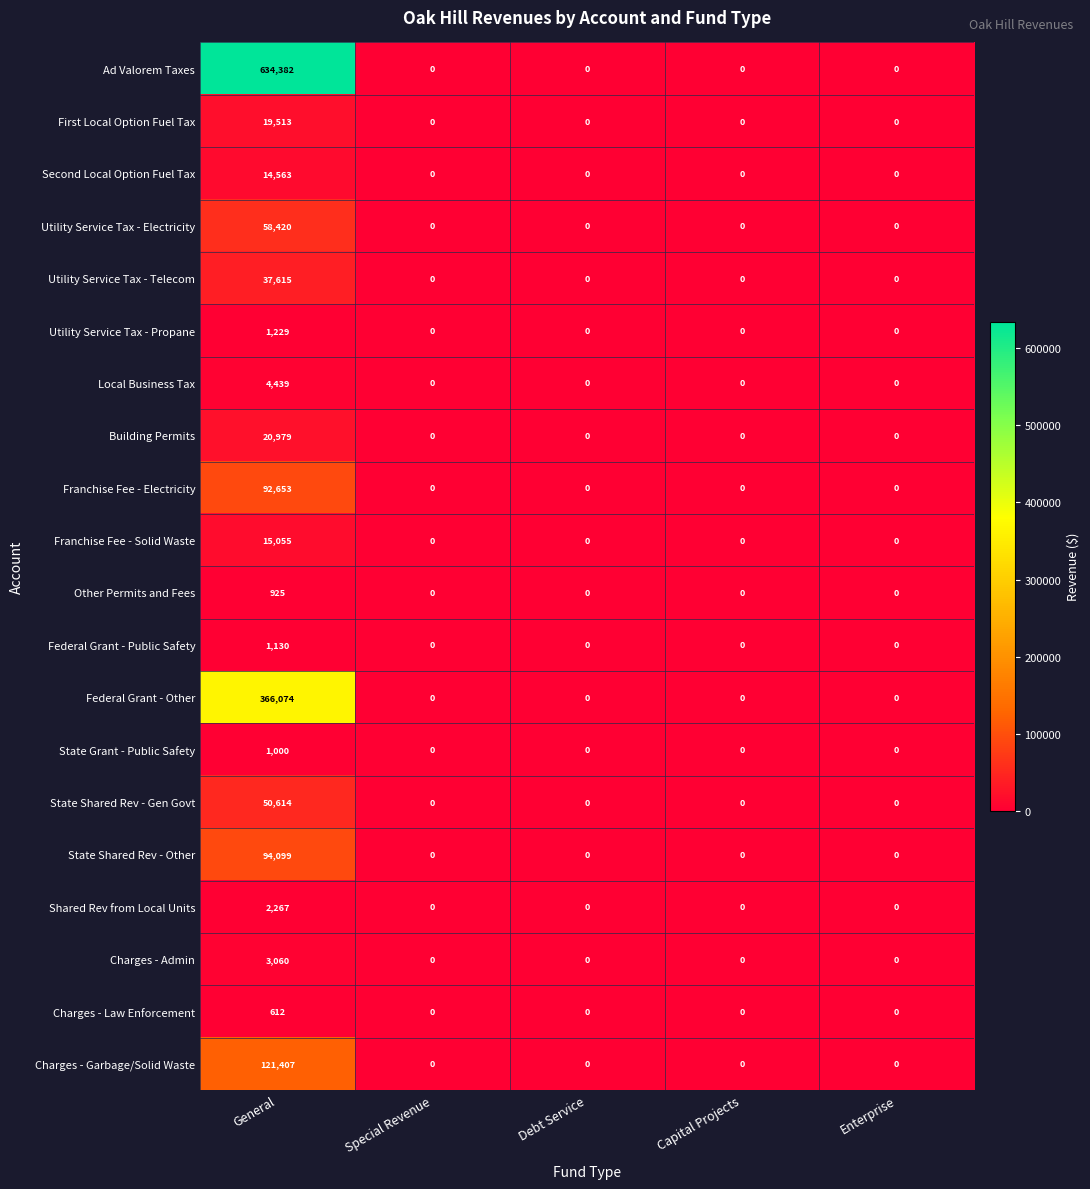

Is the value of Franchise Fee - Electricity at General greater than the value of State Shared Rev - Other at Debt Service?

Yes